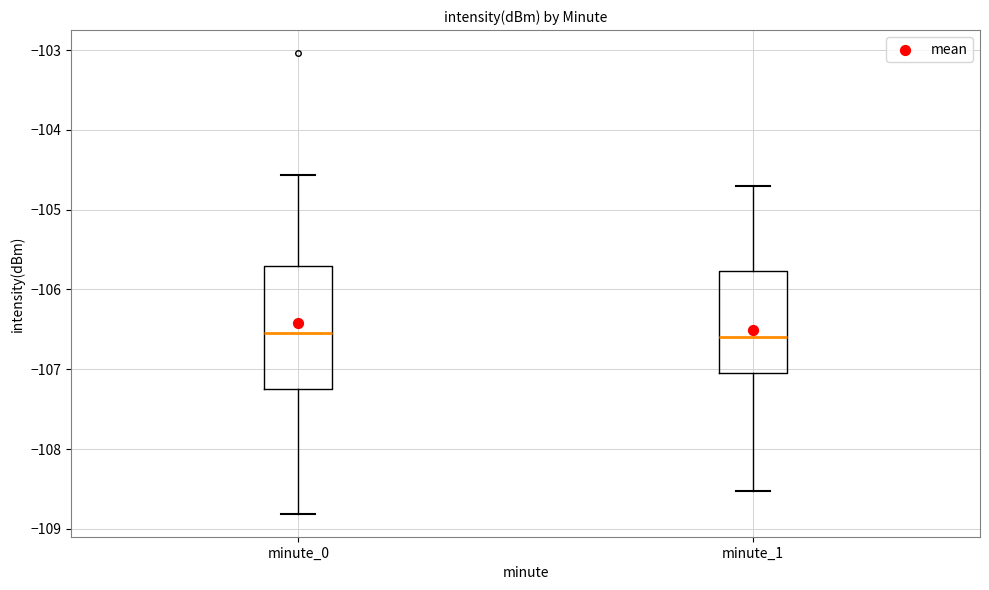

Where is the upper edge of the box for minute_1 on the y-axis? The values are not printed on the chart, so give them approximately, as read against the axis.

-105.8